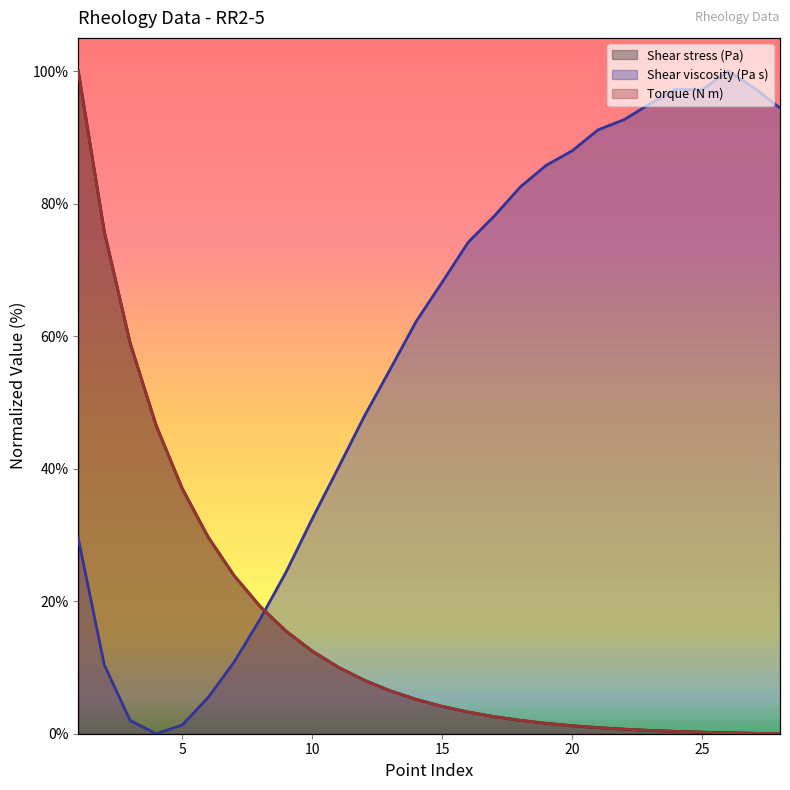

At which label is Shear viscosity (Pa s) closest to 50?

12